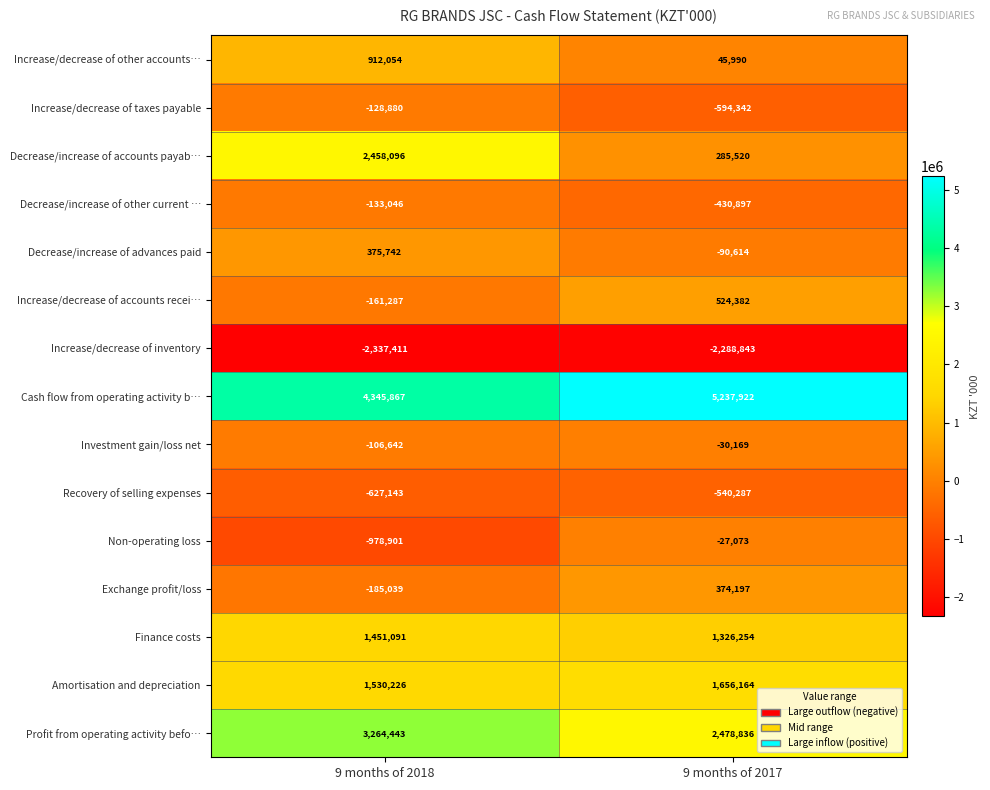

Reading left to right, what are all the values shown in this chart?

Increase/decrease of other accounts…: 9 months of 2018=912054	9 months of 2017=45990
Increase/decrease of taxes payable: 9 months of 2018=-128880	9 months of 2017=-594342
Decrease/increase of accounts payab…: 9 months of 2018=2458096	9 months of 2017=285520
Decrease/increase of other current …: 9 months of 2018=-133046	9 months of 2017=-430897
Decrease/increase of advances paid: 9 months of 2018=375742	9 months of 2017=-90614
Increase/decrease of accounts recei…: 9 months of 2018=-161287	9 months of 2017=524382
Increase/decrease of inventory: 9 months of 2018=-2337411	9 months of 2017=-2288843
Cash flow from operating activity b…: 9 months of 2018=4345867	9 months of 2017=5237922
Investment gain/loss net: 9 months of 2018=-106642	9 months of 2017=-30169
Recovery of selling expenses: 9 months of 2018=-627143	9 months of 2017=-540287
Non-operating loss: 9 months of 2018=-978901	9 months of 2017=-27073
Exchange profit/loss: 9 months of 2018=-185039	9 months of 2017=374197
Finance costs: 9 months of 2018=1451091	9 months of 2017=1326254
Amortisation and depreciation: 9 months of 2018=1530226	9 months of 2017=1656164
Profit from operating activity befo…: 9 months of 2018=3264443	9 months of 2017=2478836